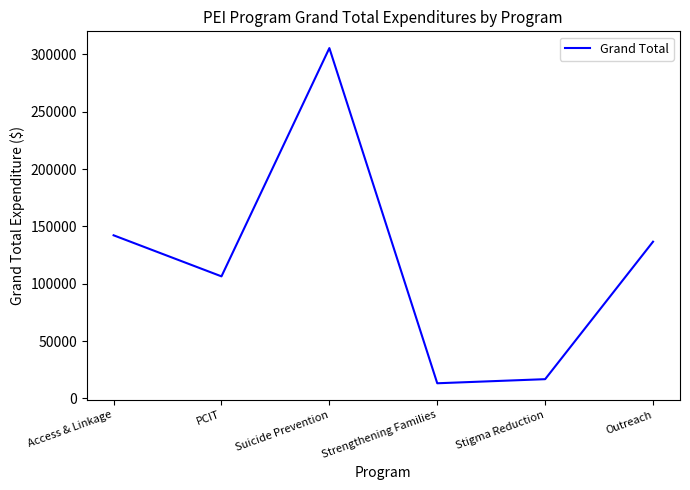

What is the difference between the second highest and minimum values?

129059.0